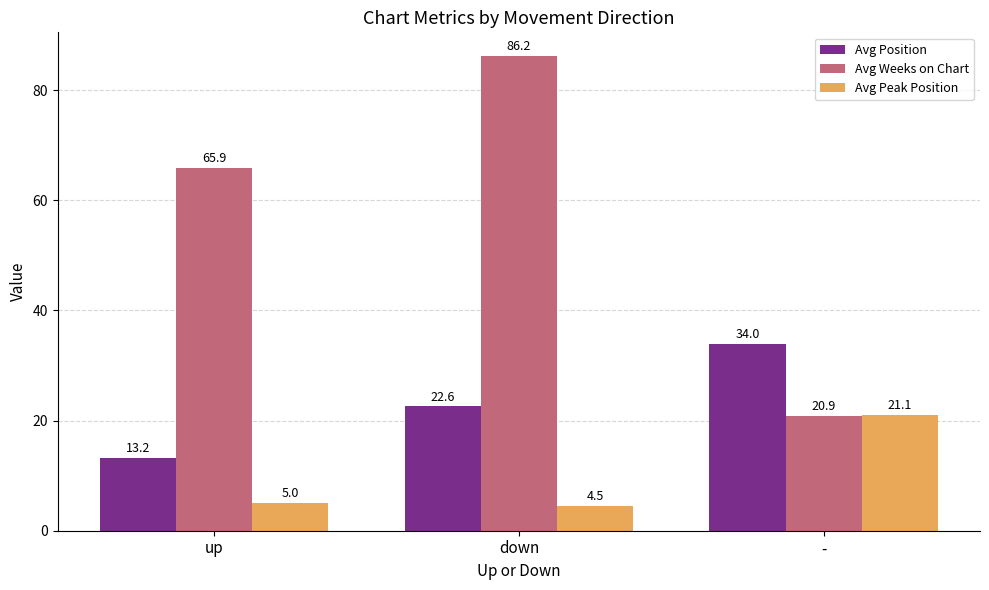

What is the difference between the maximum and minimum values in the Avg Weeks on Chart series?

65.3